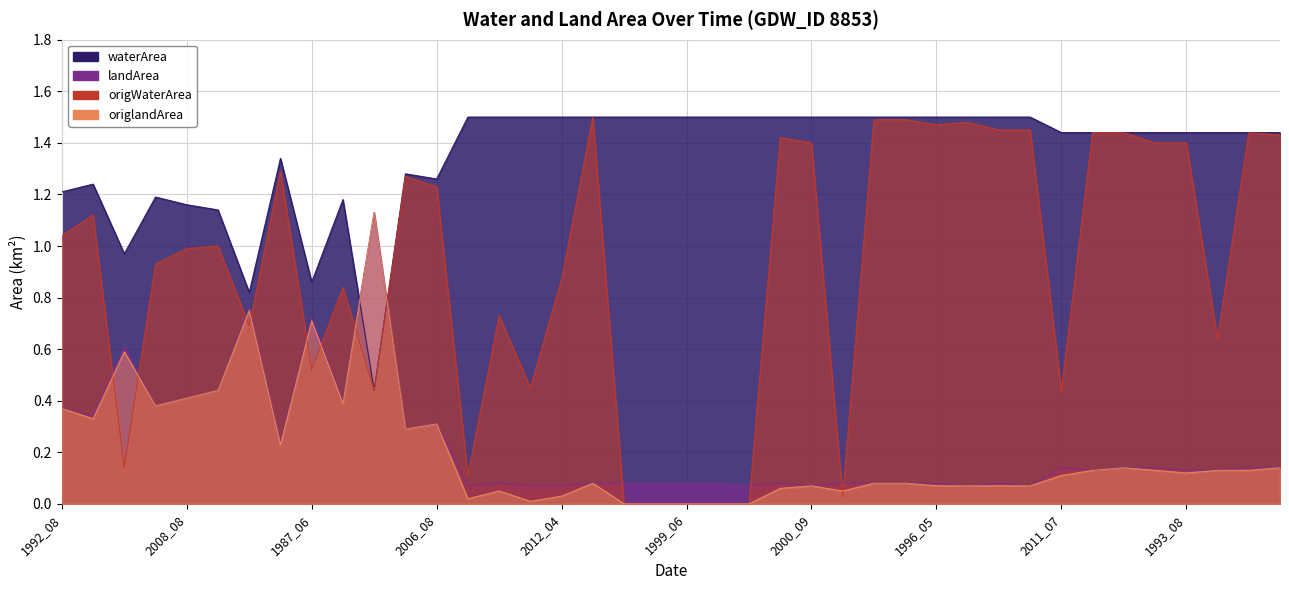

True or false: origWaterArea and origlandArea cross at least once.

True